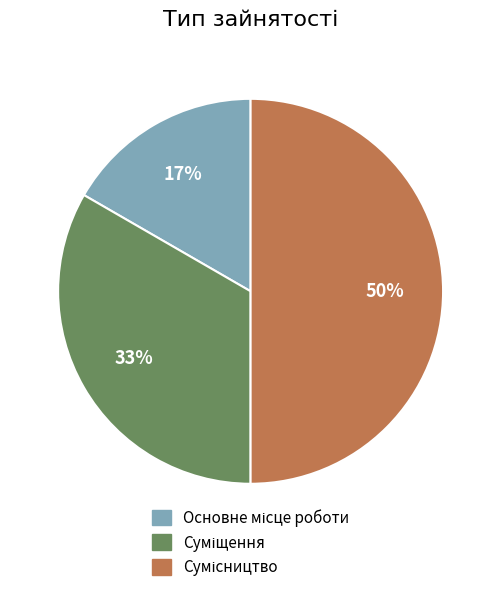

To the nearest percent, what is the difference between the largest and smallest slice percentages?

33%